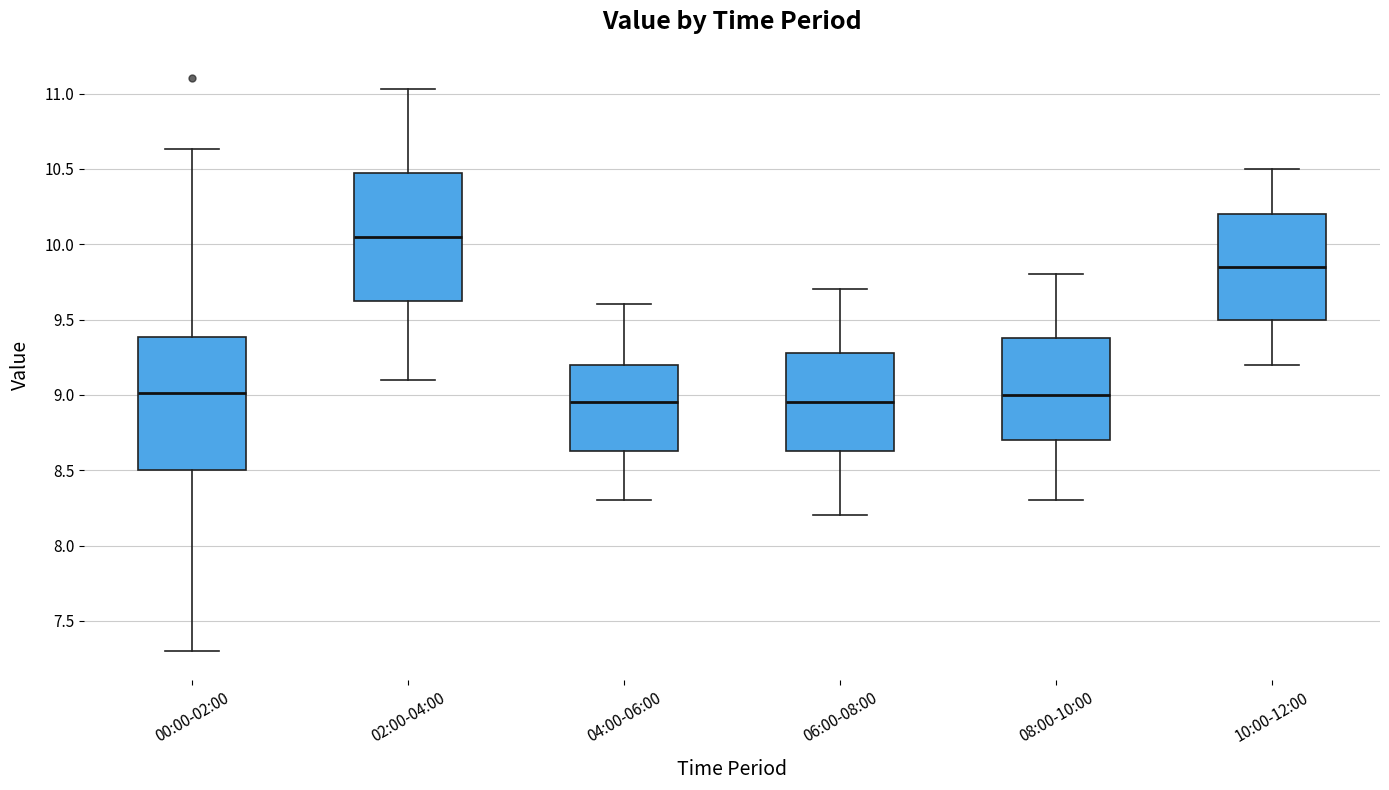

Reading left to right, read every box against the y-axis: the position of its median line, the range the box covers, and the ends of its whiskers. The values are not printed on the chart, so give them approximately, as read against the axis.

00:00-02:00: median 9.00, box 8.50 to 9.40, whiskers 7.30 to 10.65
02:00-04:00: median 10.05, box 9.65 to 10.50, whiskers 9.10 to 11.05
04:00-06:00: median 8.95, box 8.65 to 9.20, whiskers 8.30 to 9.60
06:00-08:00: median 8.95, box 8.65 to 9.30, whiskers 8.20 to 9.70
08:00-10:00: median 9.00, box 8.70 to 9.40, whiskers 8.30 to 9.80
10:00-12:00: median 9.85, box 9.50 to 10.20, whiskers 9.20 to 10.50